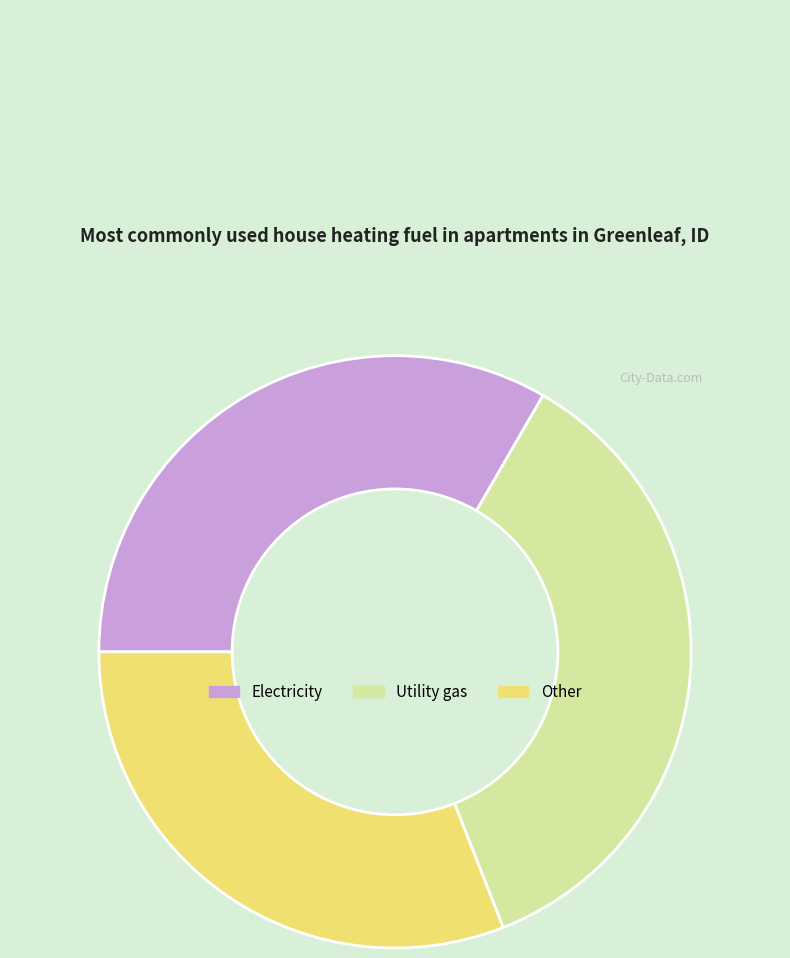

What is the ratio of the value at Other to the value at Electricity?

0.9